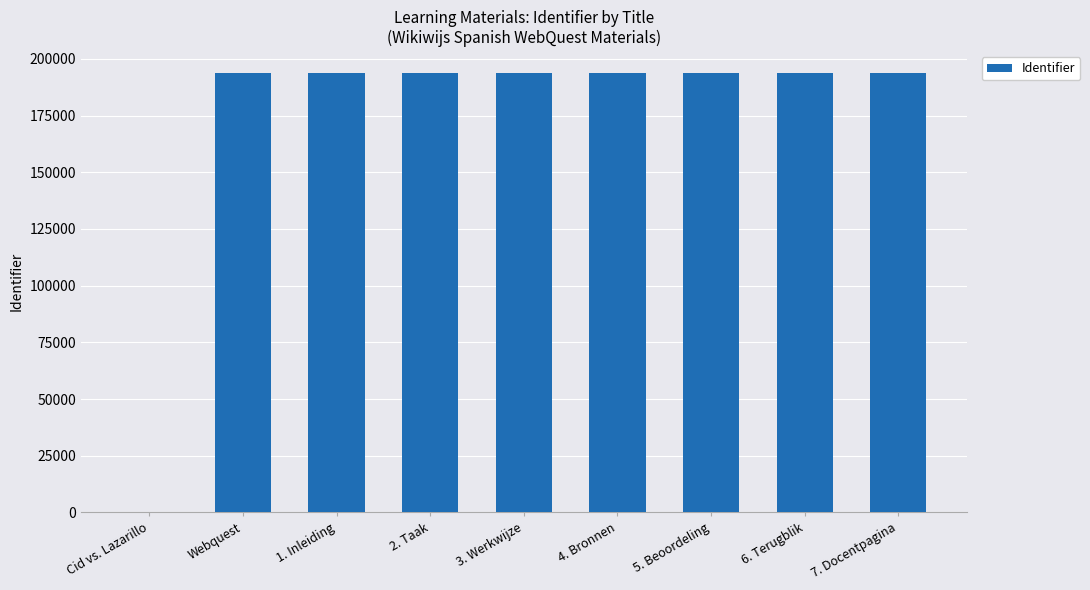

What is the greatest value displayed?

193686